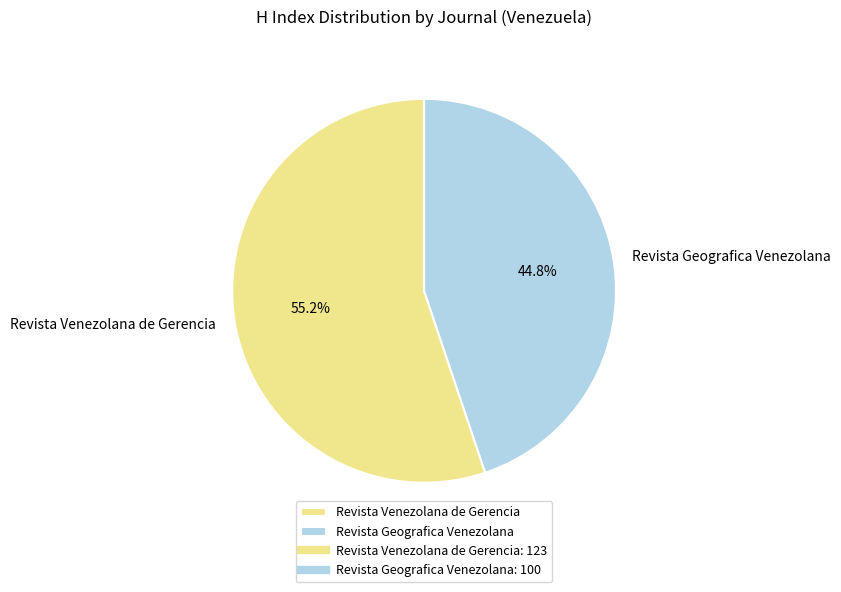

Rank the categories by value from highest to lowest.

Revista Venezolana de Gerencia, Revista Geografica Venezolana